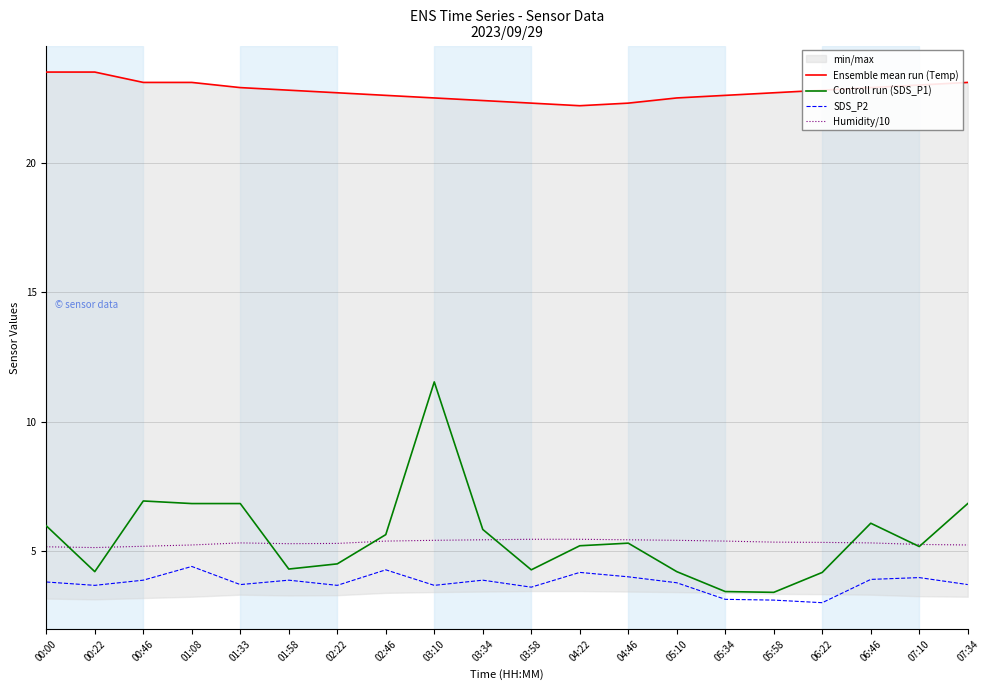

What are all the series names shown in the legend?

Ensemble mean run (Temp), Controll run (SDS_P1), SDS_P2, Humidity/10